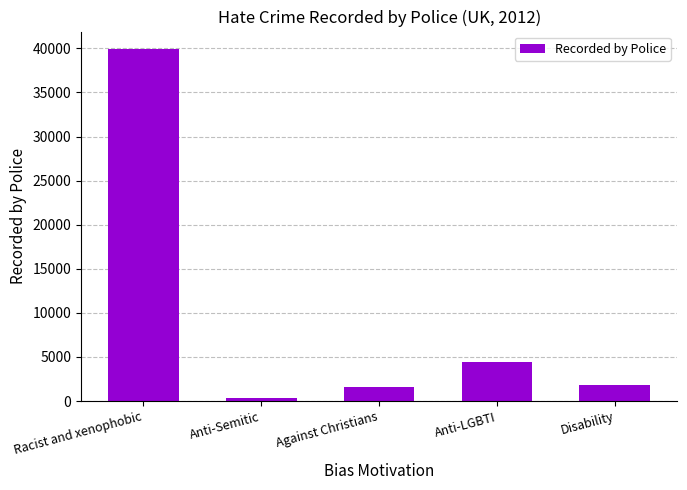

What is the change in value from Anti-LGBTI to Disability?

-2521